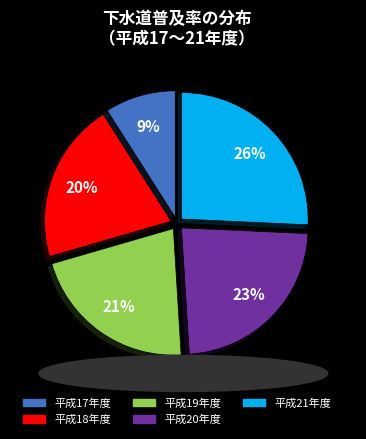

Which slice is the largest?

平成21年度